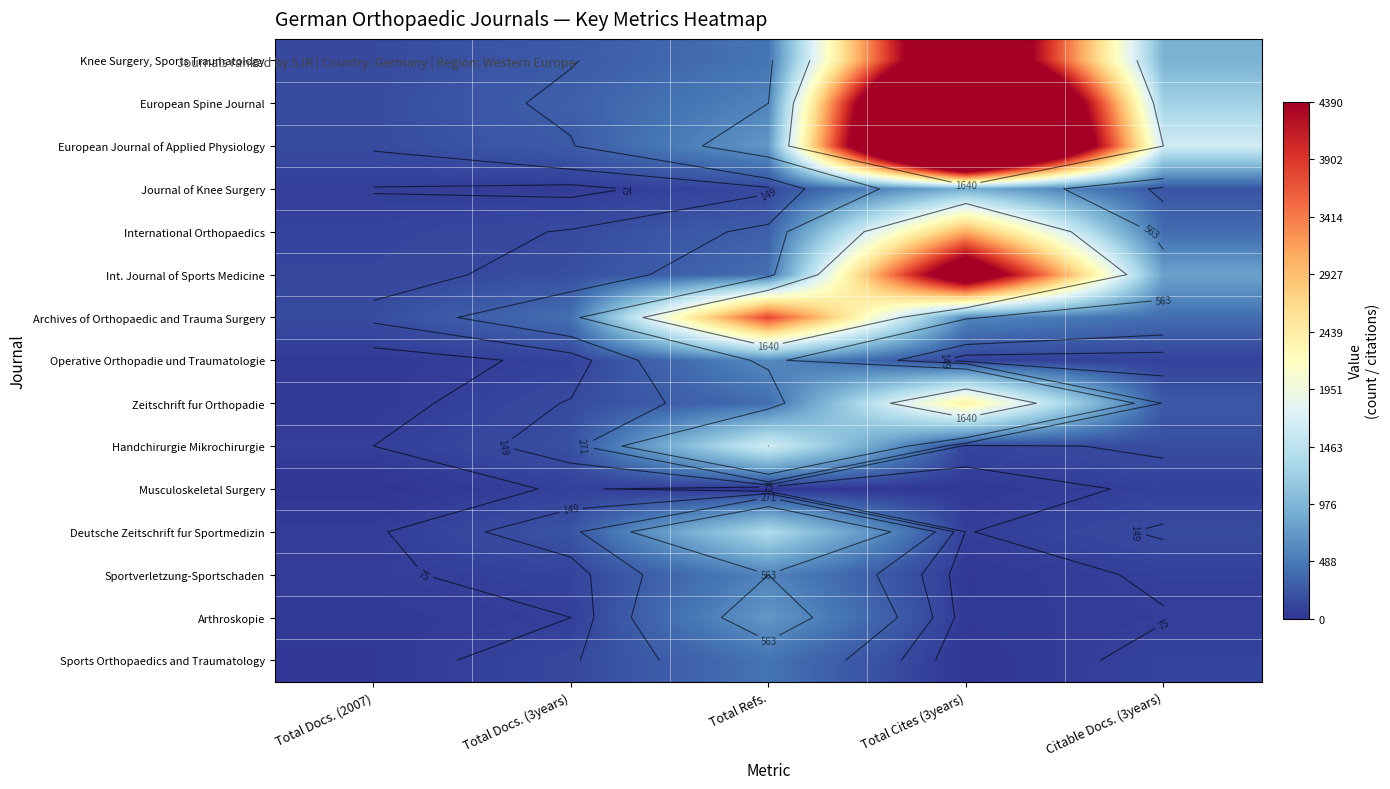

What is the sum of all Musculoskeletal Surgery values?

214